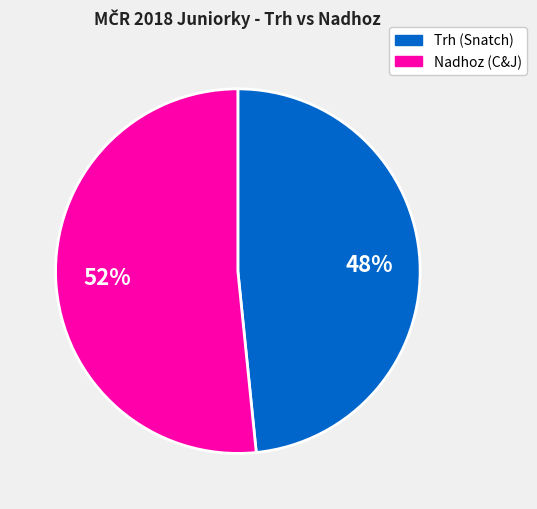

Is there any slice that represents more than half of the pie?

Yes